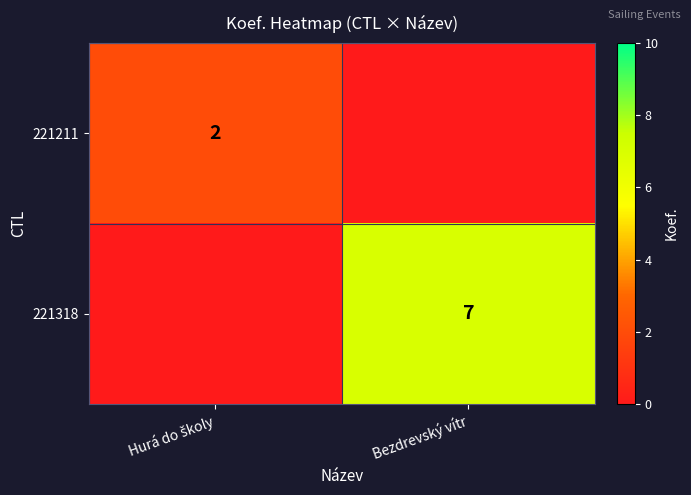

True or false: 221318 has a value of 7 at Bezdrevský vítr.

True